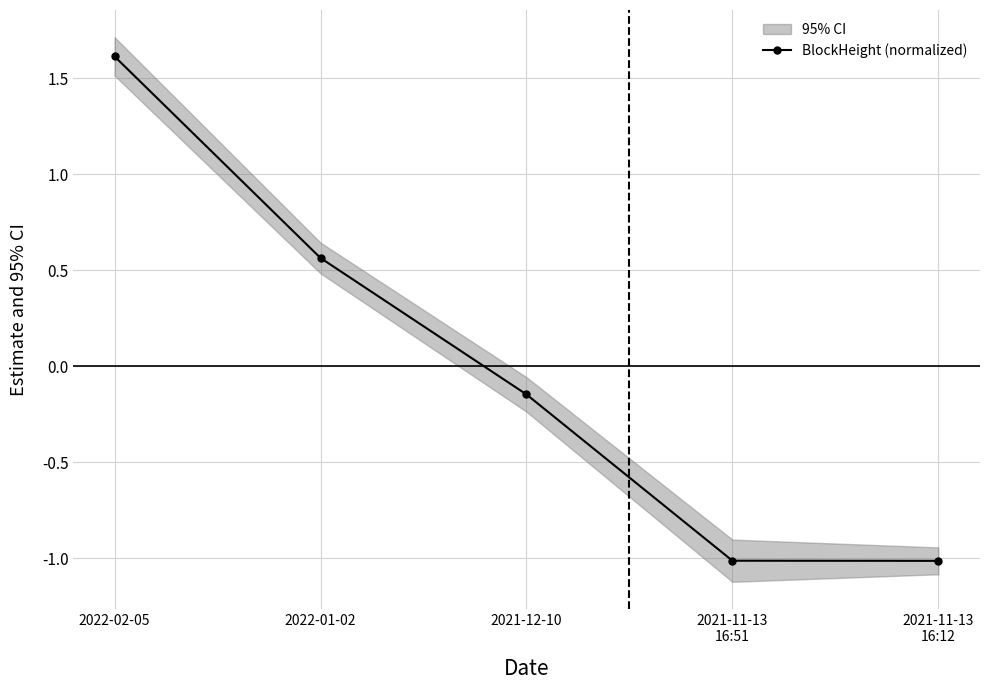

How many lines are shown in the chart?

1